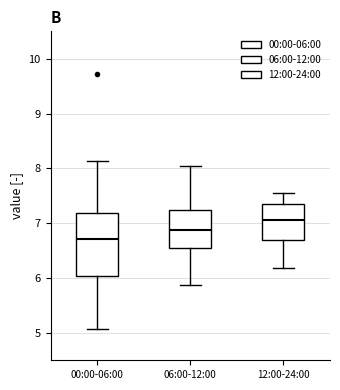

Reading left to right, read every box against the y-axis: the position of its median line, the range the box covers, and the ends of its whiskers. The values are not printed on the chart, so give them approximately, as read against the axis.

00:00-06:00: median 6.7, box 6.0 to 7.2, whiskers 5.1 to 8.1
06:00-12:00: median 6.9, box 6.6 to 7.2, whiskers 5.9 to 8.1
12:00-24:00: median 7.1, box 6.7 to 7.4, whiskers 6.2 to 7.6